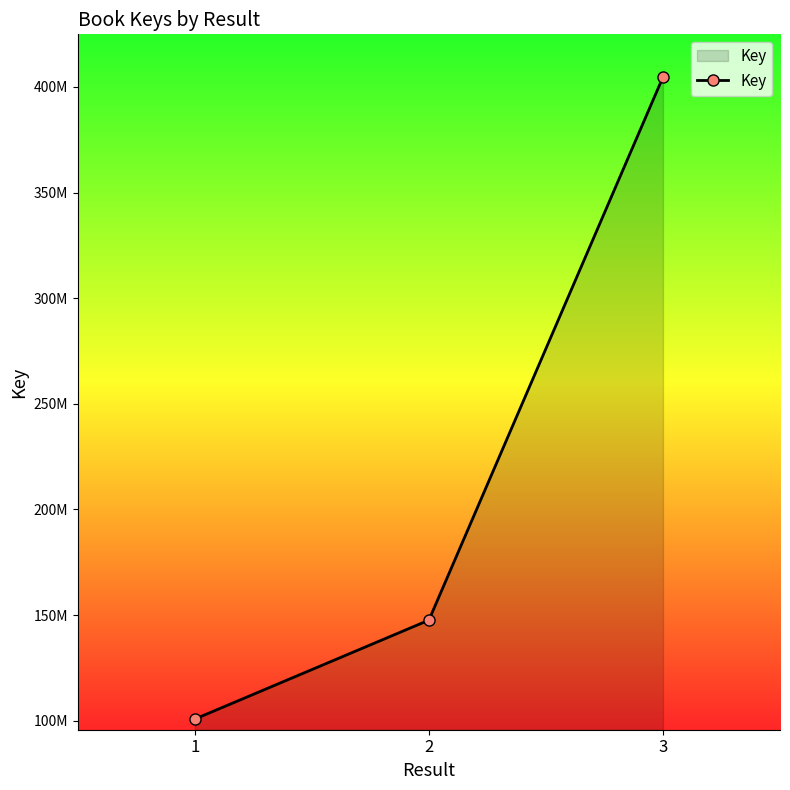

At which category does the chart reach its minimum across all series?

1